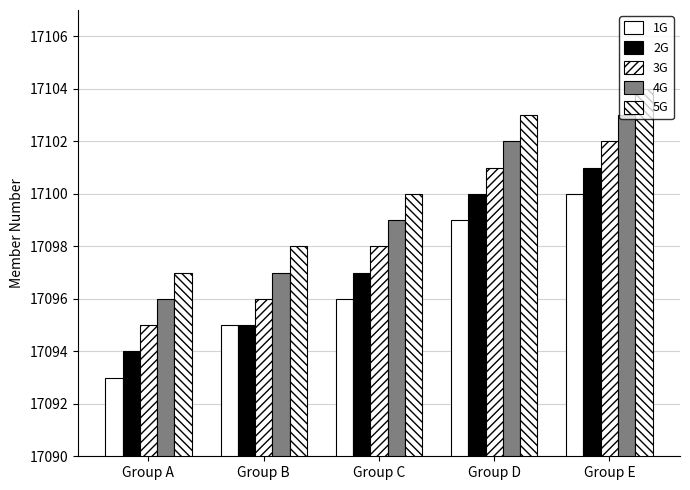

How many distinct data groups are displayed?

5